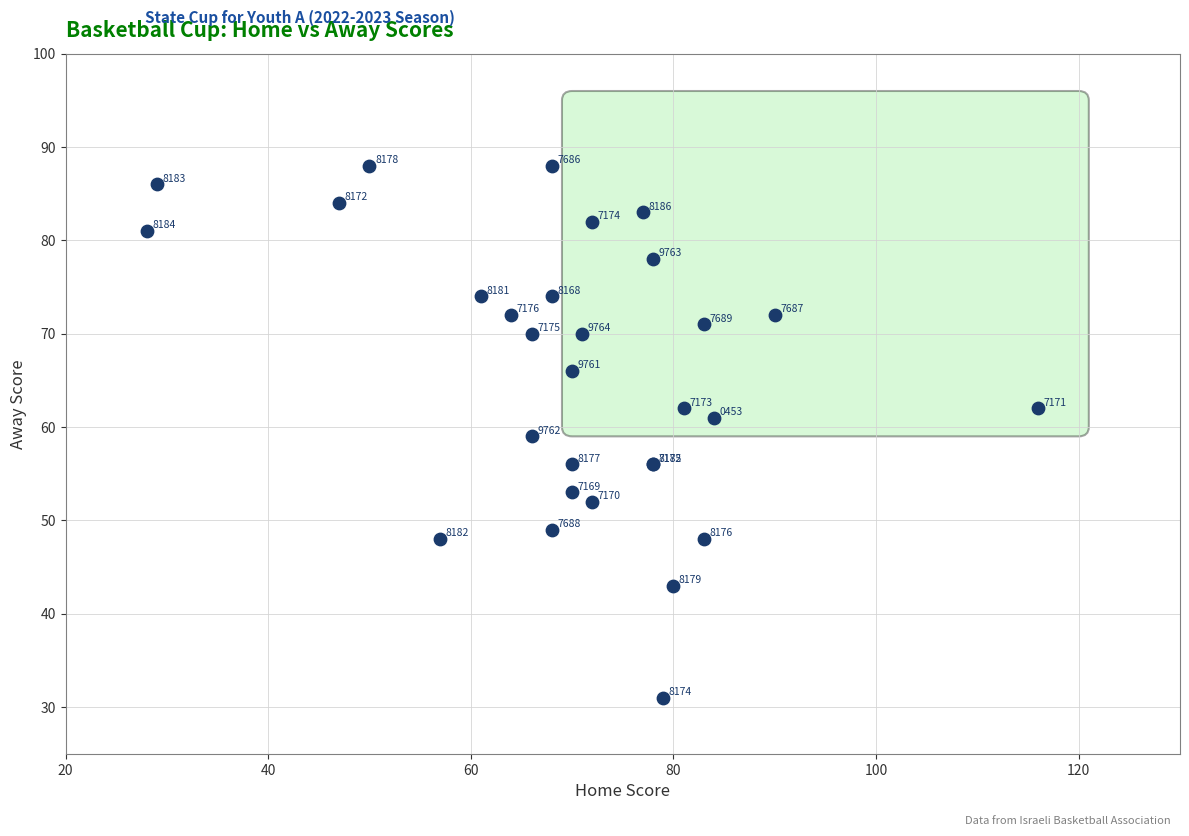

What Y value in the scatter plot is closest to 59?

59